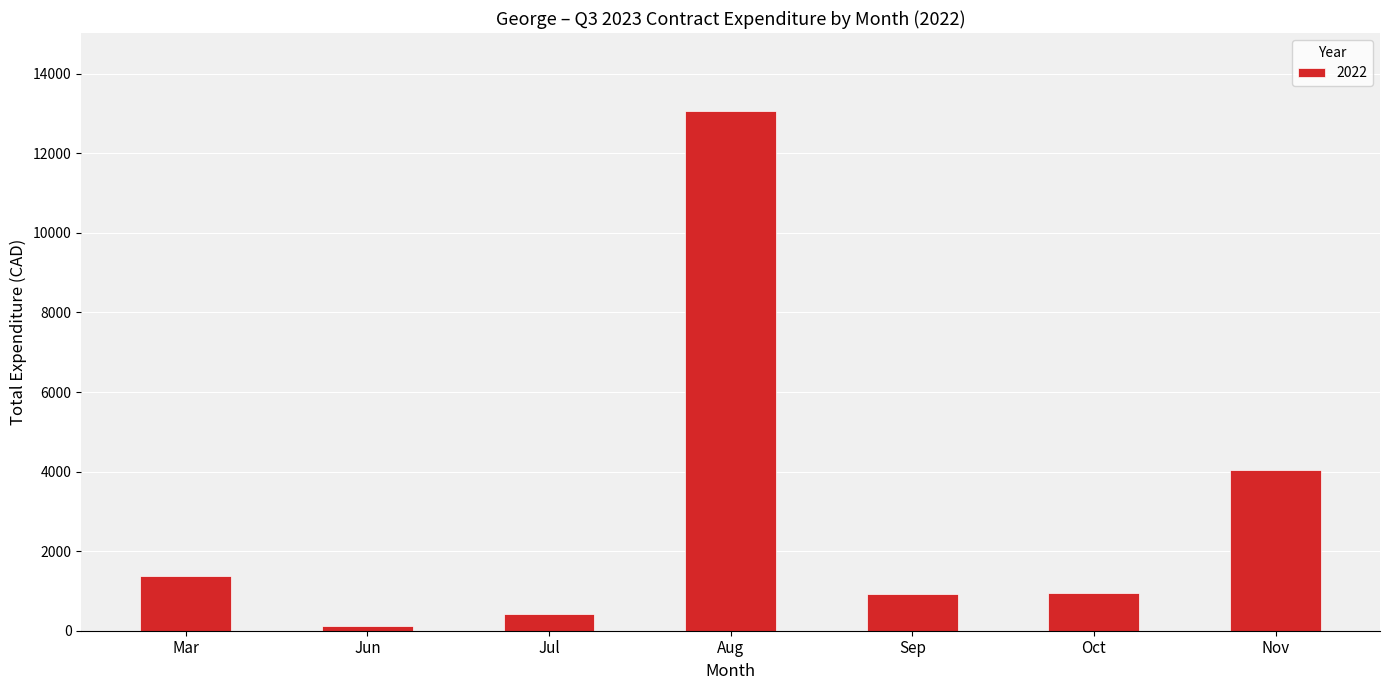

Does the chart contain any negative values?

No